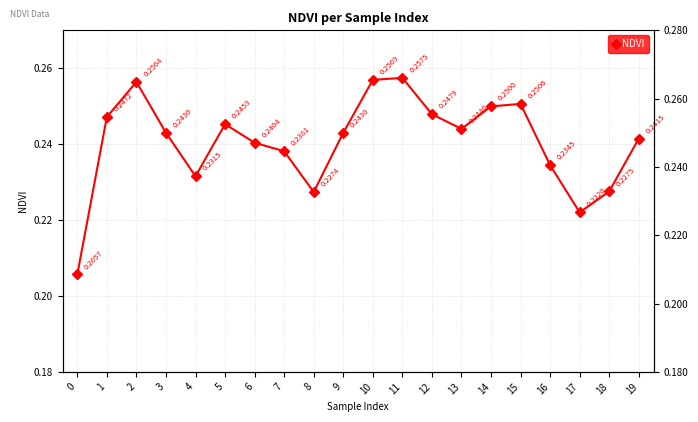

Reading right to left, extract all data points from this chart.

19=0.2	18=0.2	17=0.2	16=0.2	15=0.3	14=0.2	13=0.2	12=0.2	11=0.3	10=0.3	9=0.2	8=0.2	7=0.2	6=0.2	5=0.2	4=0.2	3=0.2	2=0.3	1=0.2	0=0.2